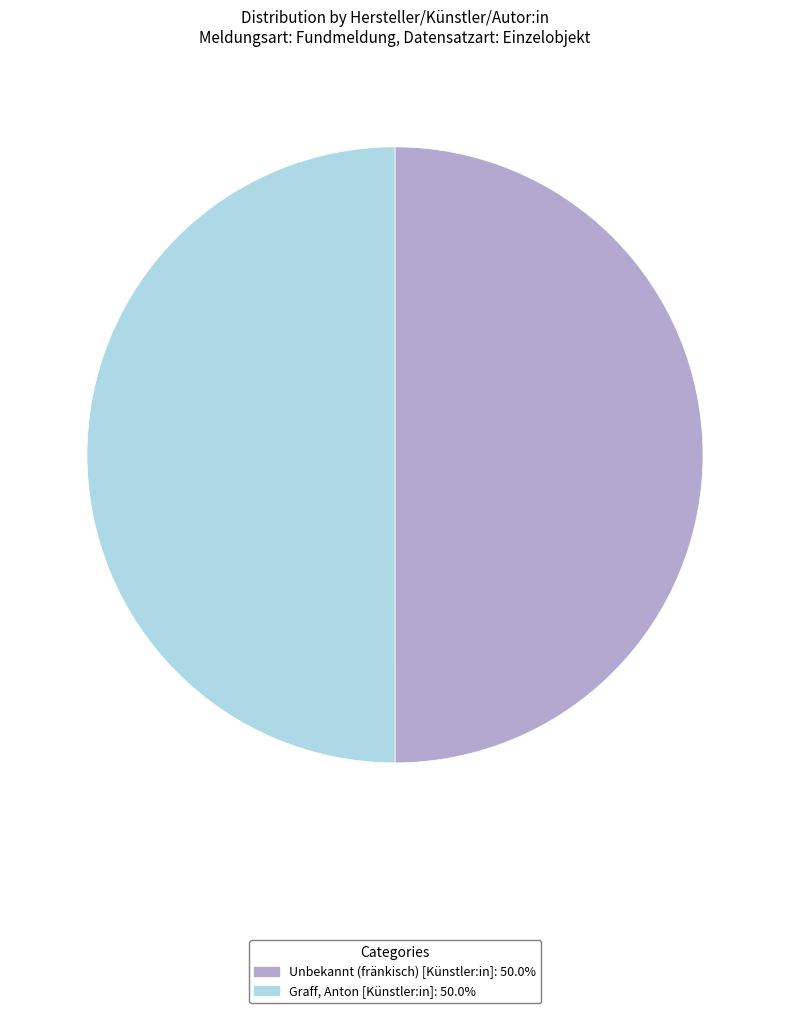

Do Graff, Anton [Künstler:in] and Unbekannt (fränkisch) [Künstler:in] together represent more than half of the pie?

Yes